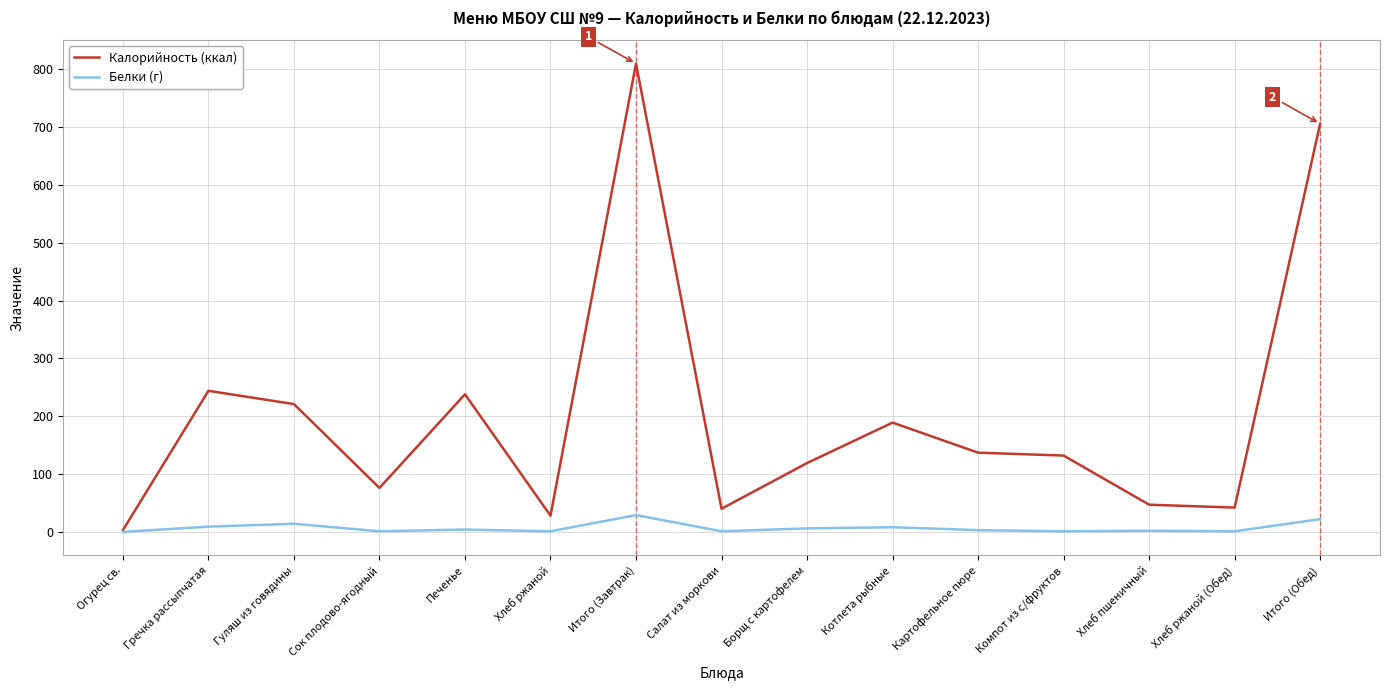

List the series in order of their peak value, lowest first.

Белки (г), Калорийность (ккал)